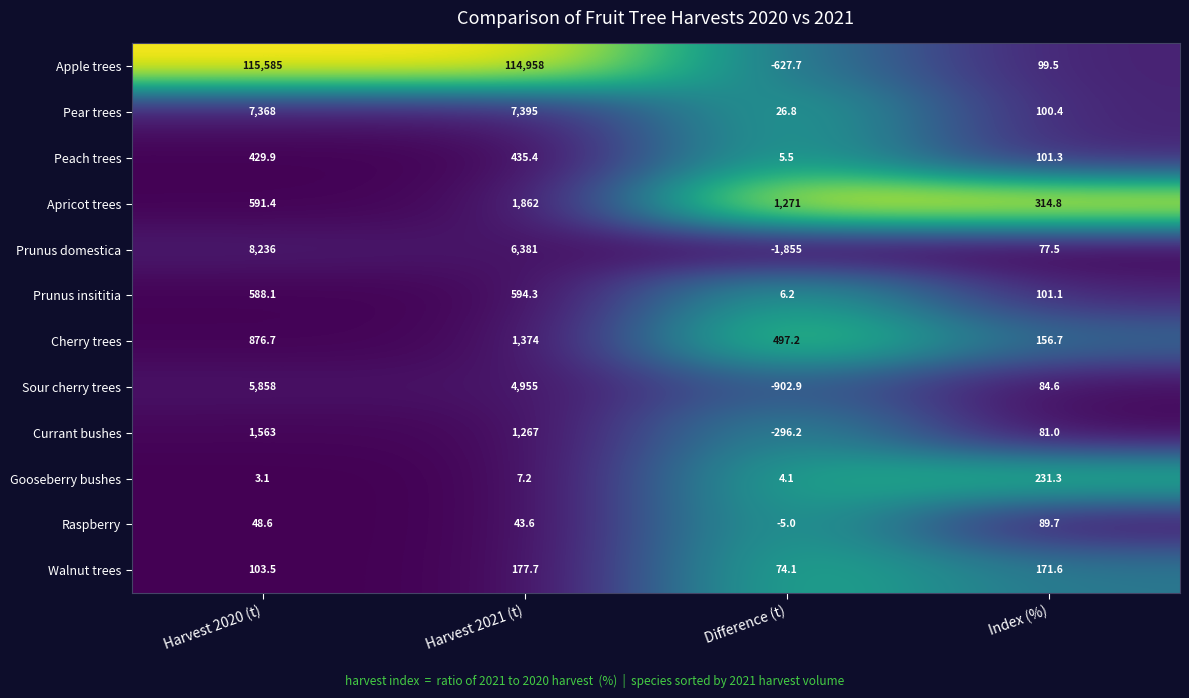

Which series changed the most between Difference (t) and Index (%)?

Prunus domestica